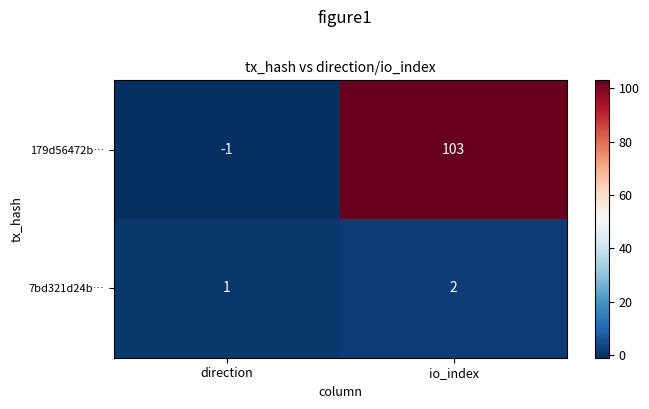

List the series in order of their overall mean, highest first.

179d56472b…, 7bd321d24b…